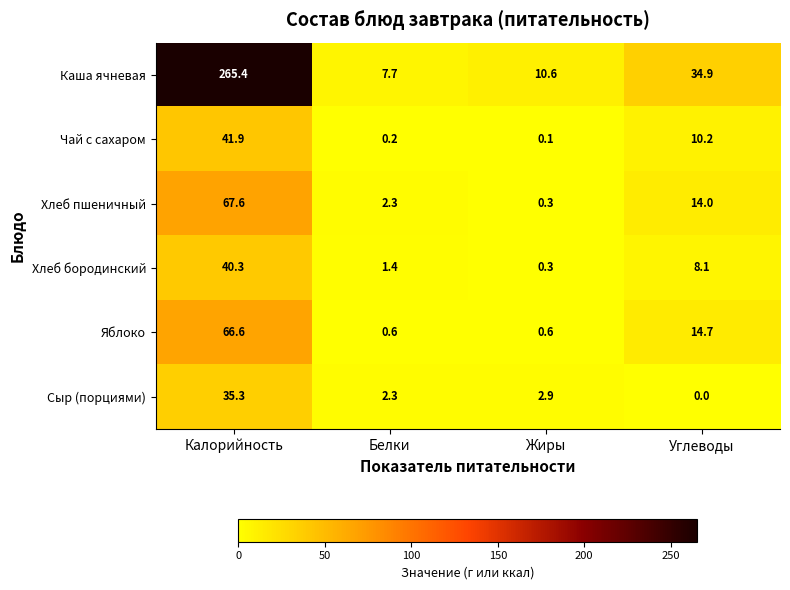

Which category has the lowest value in the Каша ячневая series?

Белки